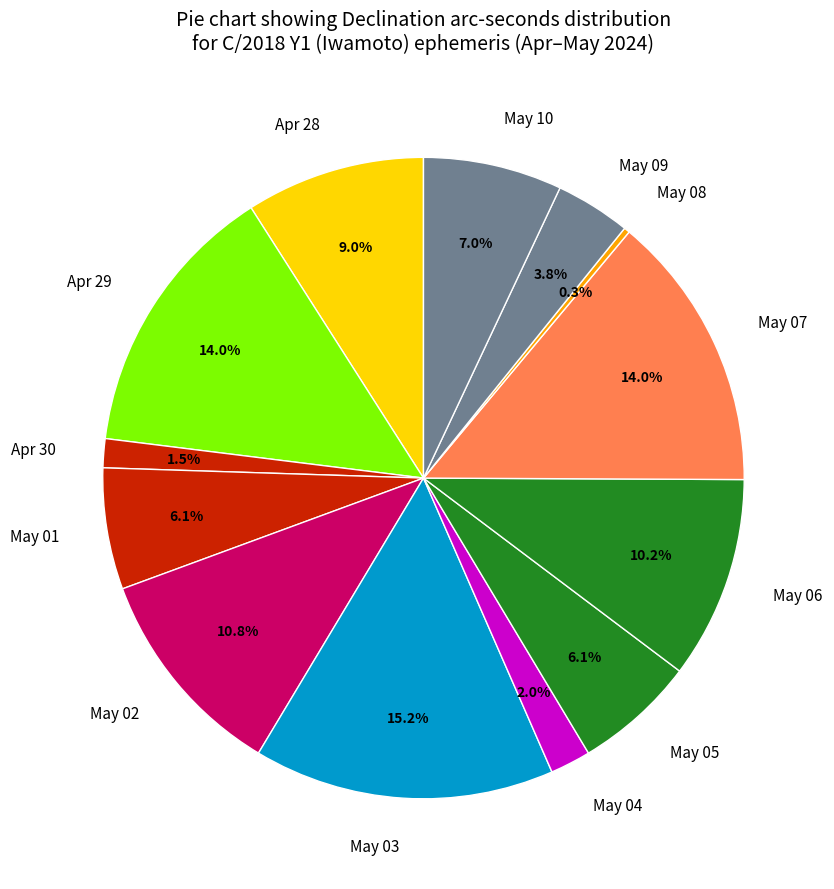

Which category has the biggest portion of the pie?

May 03